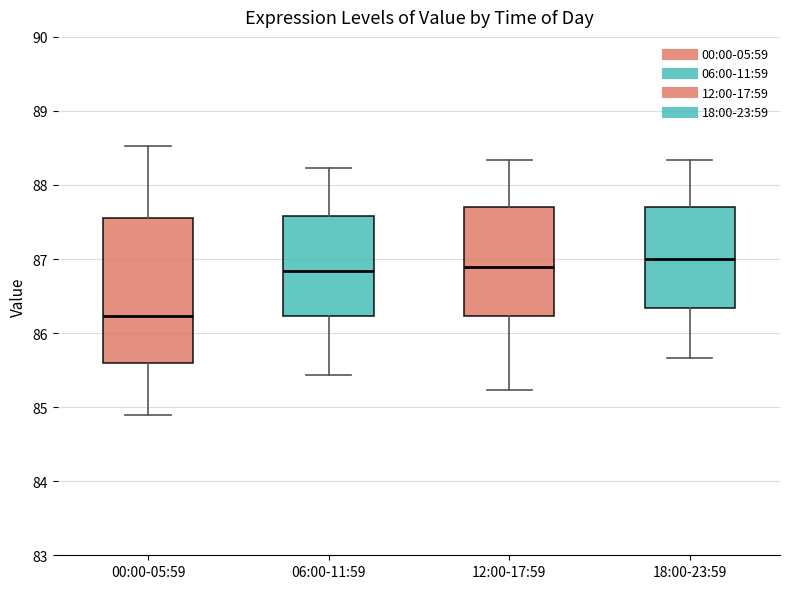

Where is the lower edge of the box for 18:00-23:59 on the y-axis? The values are not printed on the chart, so give them approximately, as read against the axis.

86.3